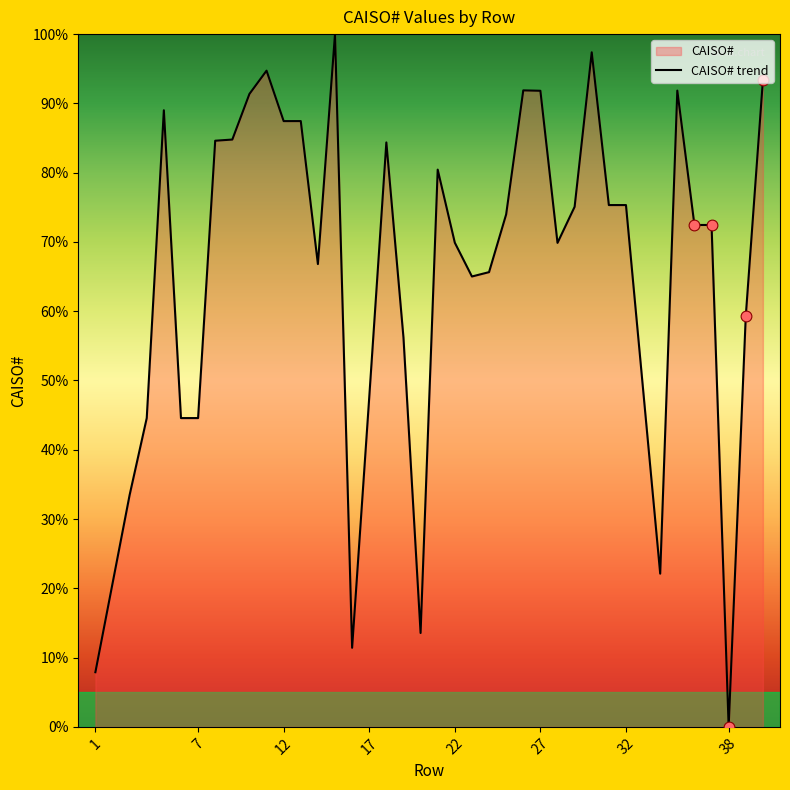

What is the difference between the maximum and minimum values?

100.0